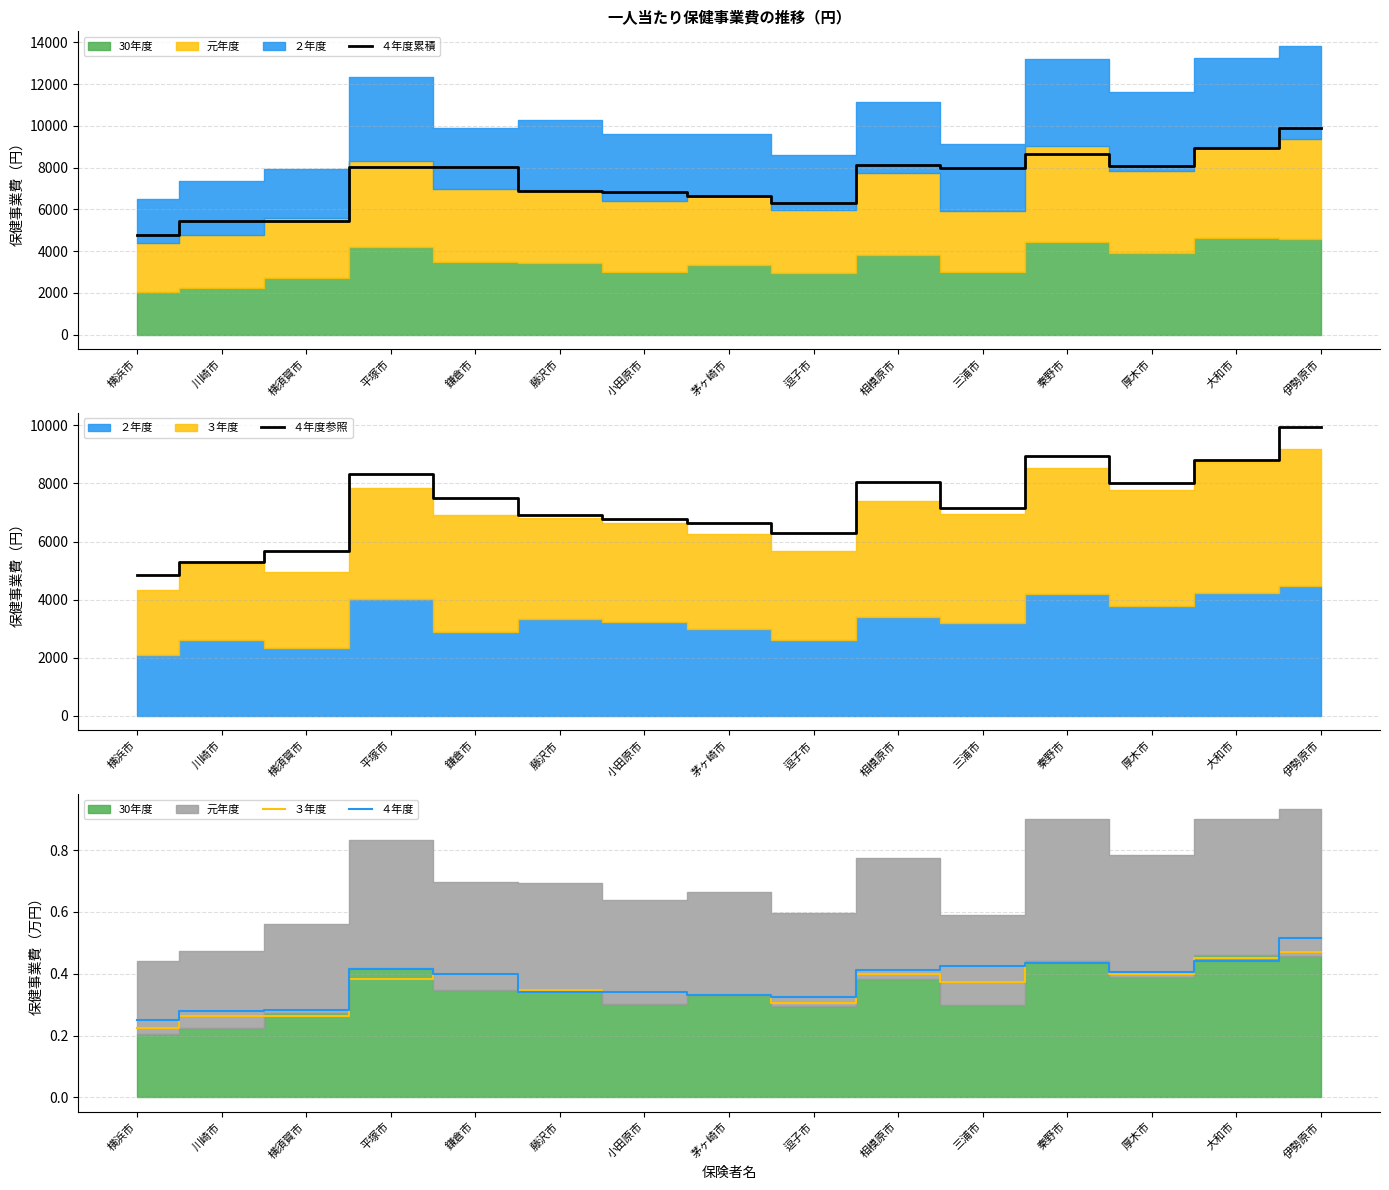

What is the minimum value shown in the chart?

0.2